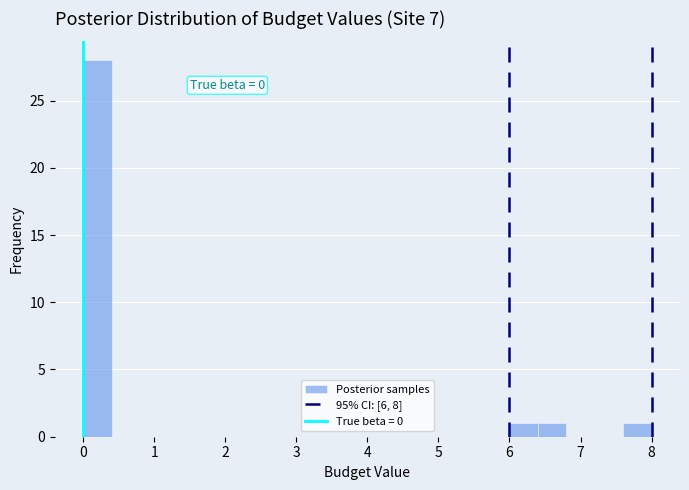

Which range on the x-axis has the tallest bar?

0.0 to 0.4